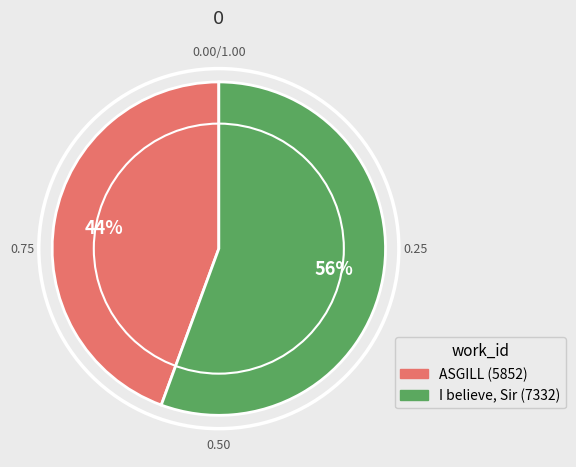

Combined, do ASGILL and I believe, Sir account for over 50%?

Yes